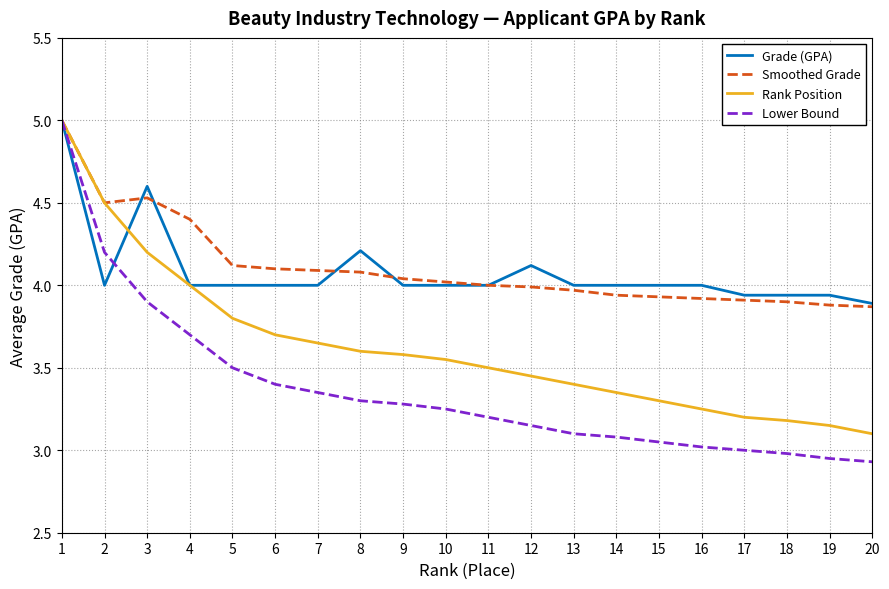

Which series has the largest total across all categories?

Smoothed Grade